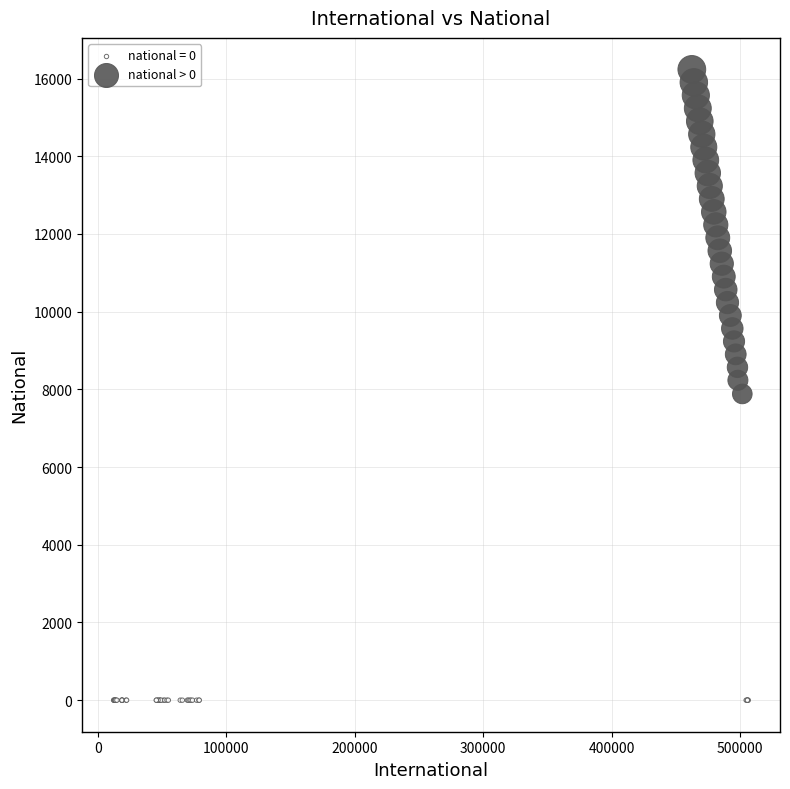

Which series contains the highest Y value?

national > 0